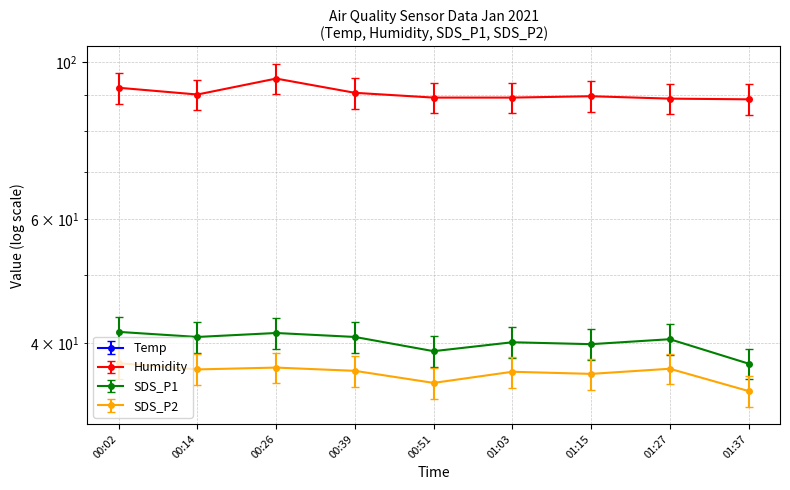

Is it true that SDS_P1 equals 11.1 at 00:02?

False